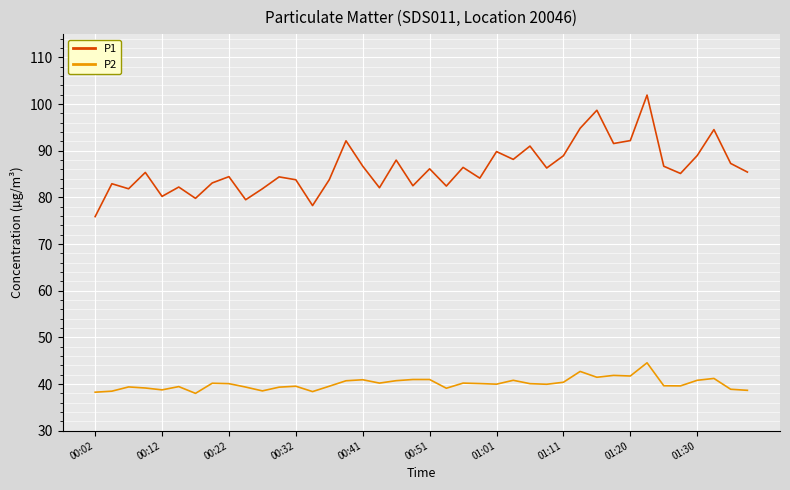

What is the lowest value of the P2 series?

38.0